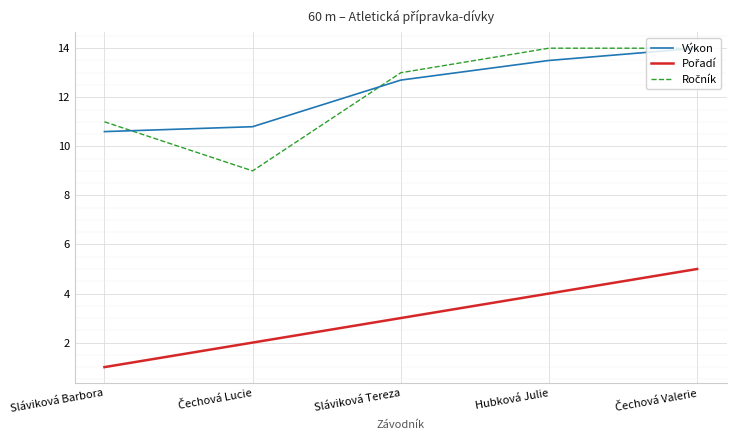

What position from the right is Sláviková Barbora?

5